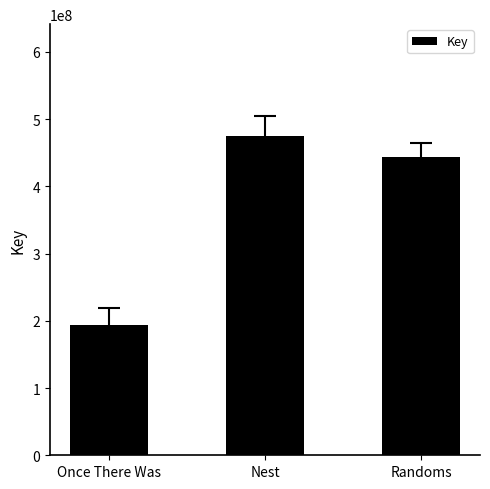

Are the bars grouped side by side (vs. stacked)?

No